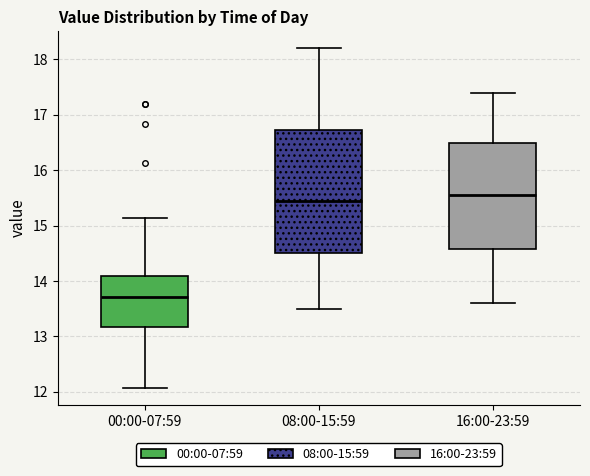

Reading left to right, transcribe this box plot: for each box, give where its median line is, the range the box spans, and where its two whiskers end, as read against the y-axis. The values are not printed on the chart, so give them approximately, as read against the axis.

00:00-07:59: median 13.7, box 13.2 to 14.1, whiskers 12.1 to 15.1
08:00-15:59: median 15.5, box 14.5 to 16.7, whiskers 13.5 to 18.2
16:00-23:59: median 15.6, box 14.6 to 16.5, whiskers 13.6 to 17.4